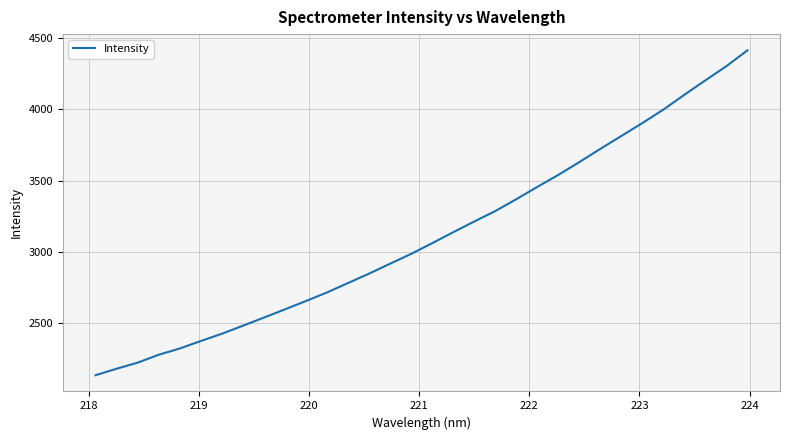

What is the minimum value shown in the chart?

2133.0